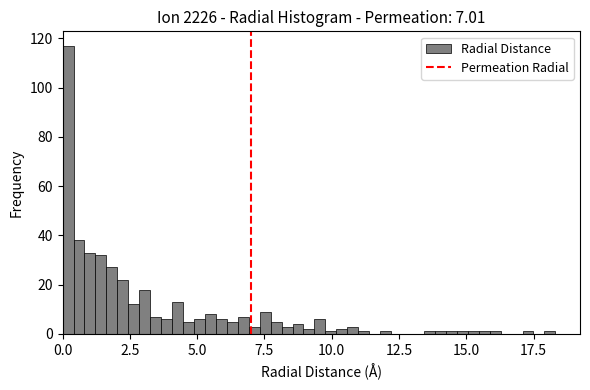

Around what value on the x-axis is the tallest bar? Give the approximate position of its centre, as read against the axis.

0.0